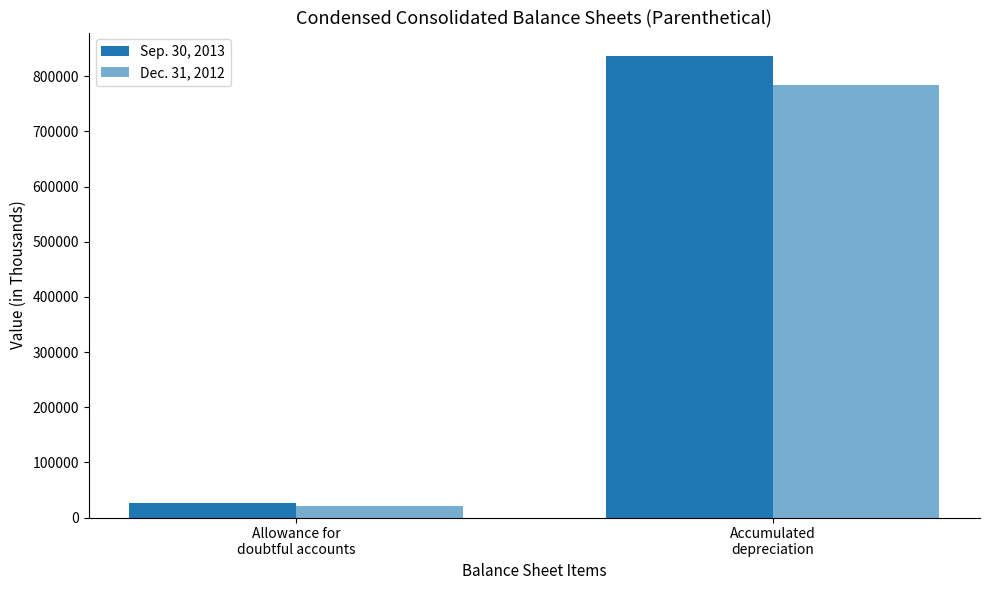

How many distinct data groups are displayed?

2